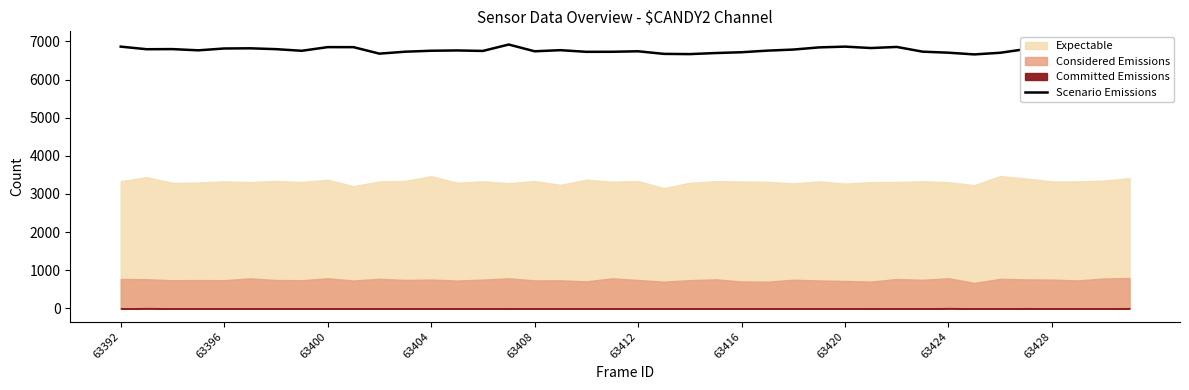

The value of Scenario Emissions at 63396 is 6814. True or false?

True